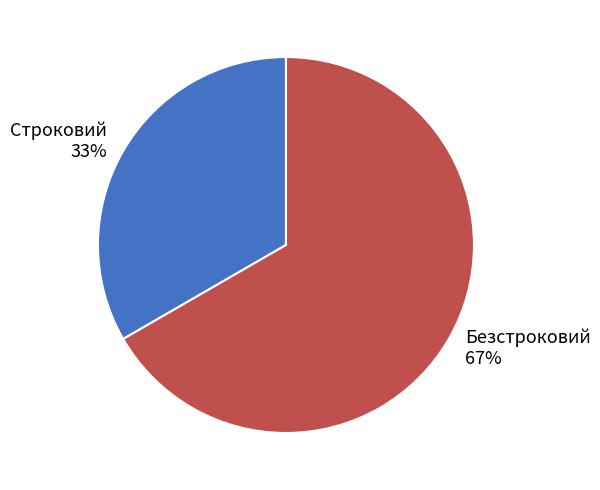

Is it true that Безстроковий is 67% of the pie?

True